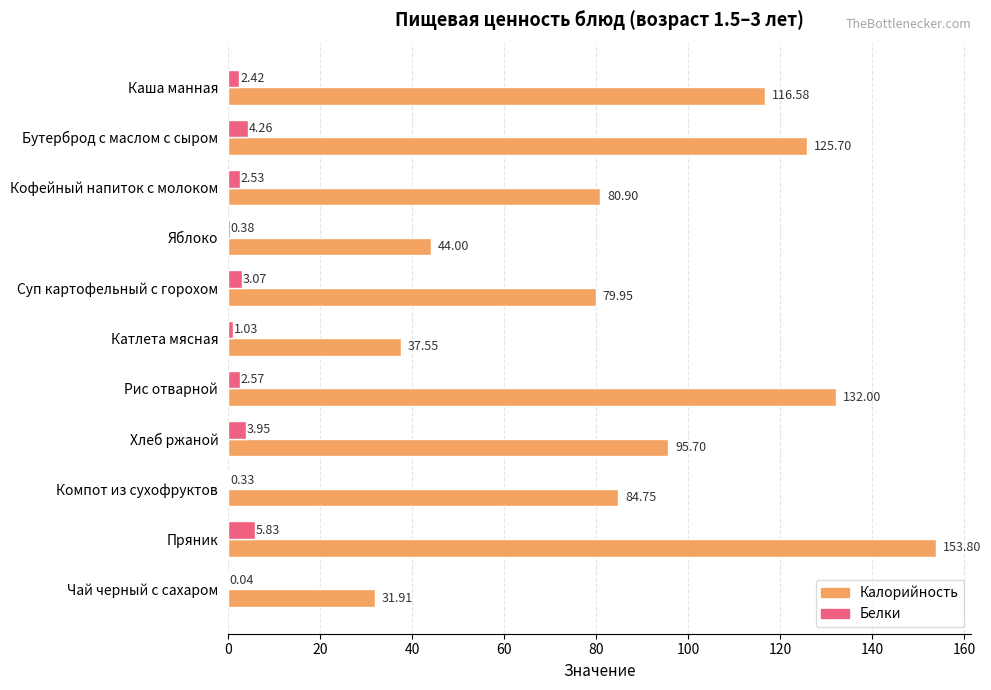

How many data points does each series have?

11